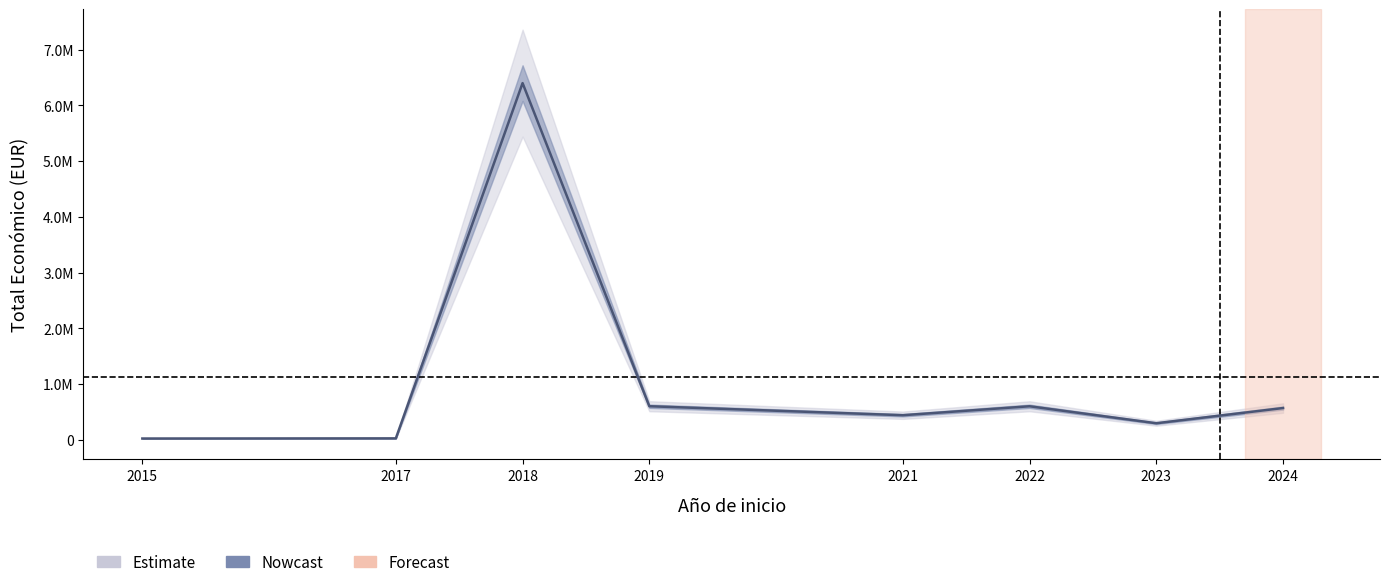

At which label is Total económico closest to 3202957?

2019